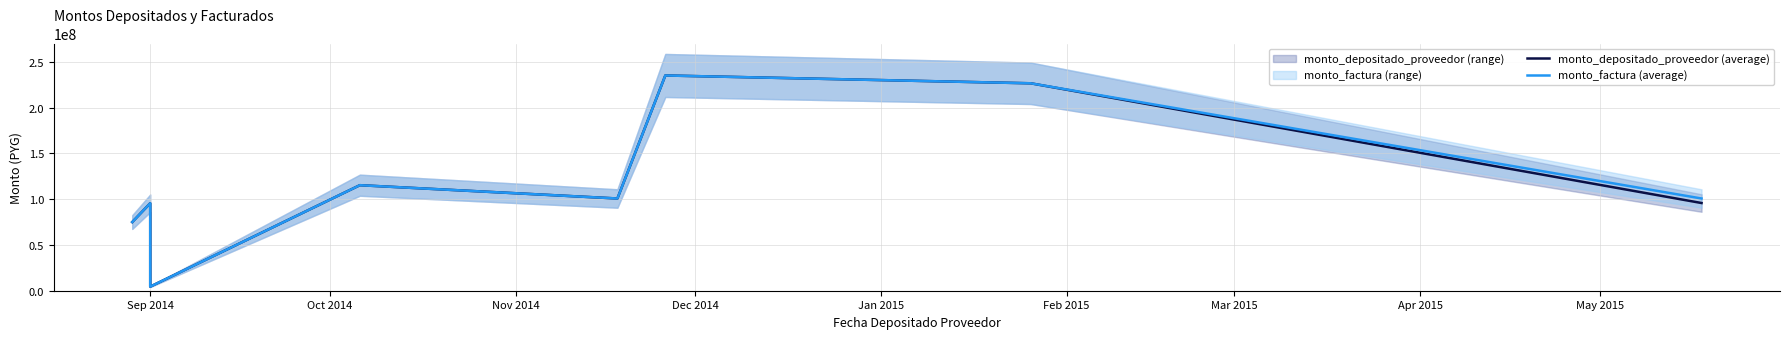

Which series changed the most between Jan 2015 and Mar 2015?

monto_depositado_proveedor (average)